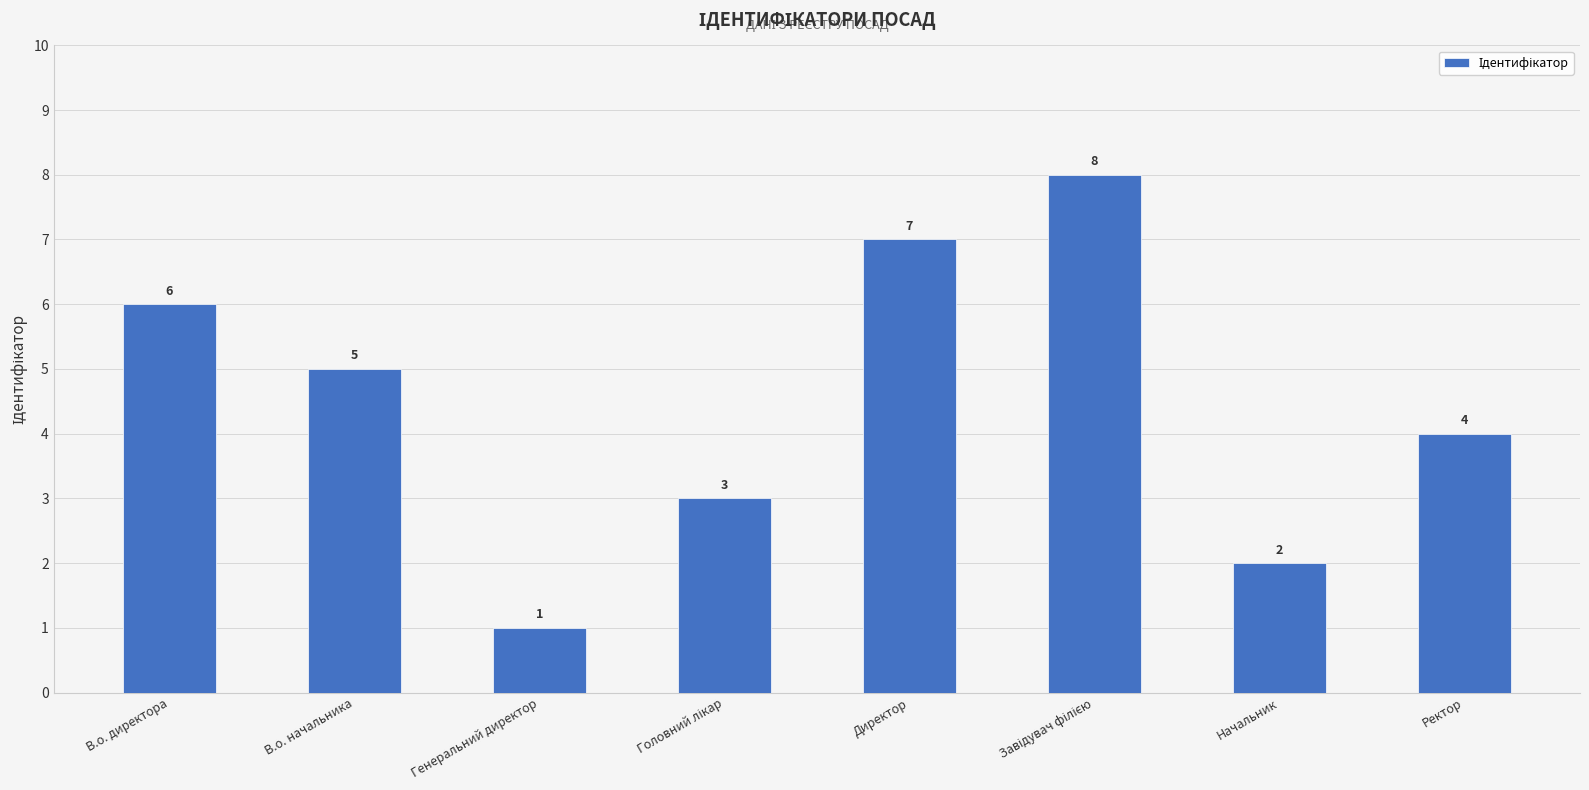

What is the smallest value displayed?

1